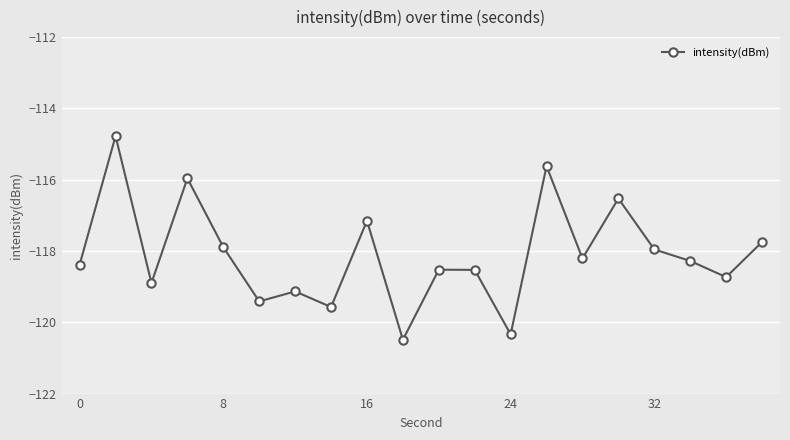

Reading right to left, list all the values displayed in this chart.

-117.7	-118.7	-118.3	-118.0	-116.5	-118.2	-115.6	-120.3	-118.5	-118.5	-120.5	-117.2	-119.6	-119.1	-119.4	-117.9	-116.0	-118.9	-114.8	-118.4